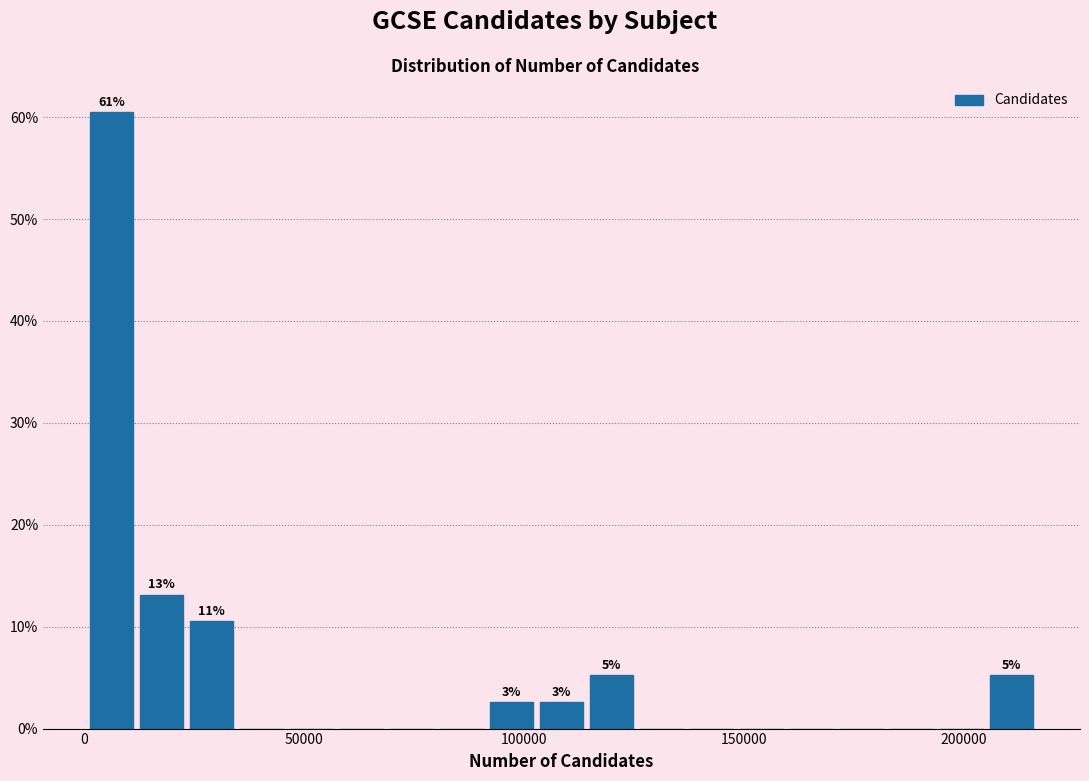

Around what value on the x-axis is the tallest bar? Give the approximate position of its centre, as read against the axis.

5000